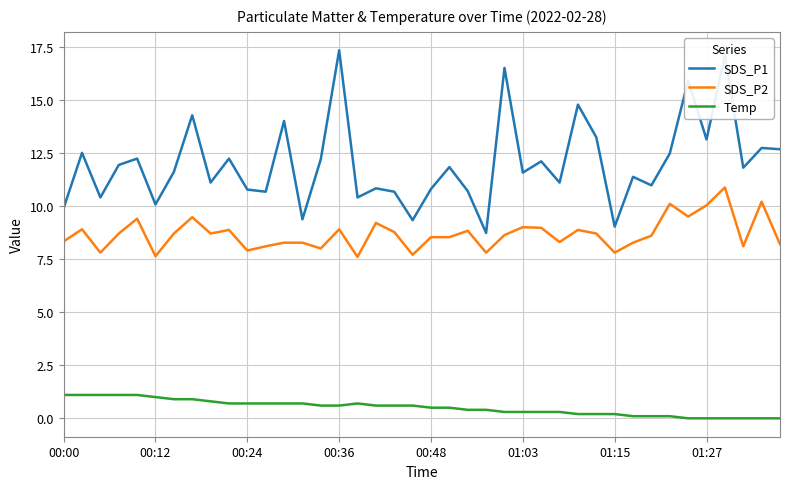

What is the average value of the SDS_P2 series?

8.7